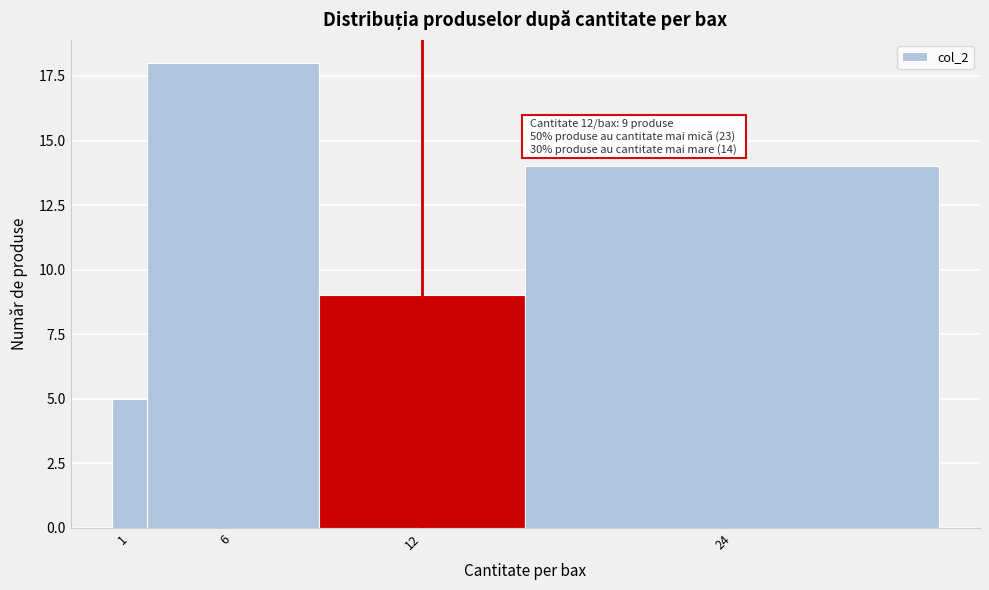

Reading right to left, what are all the values shown in this chart?

24=14	12=9	6=18	1=5